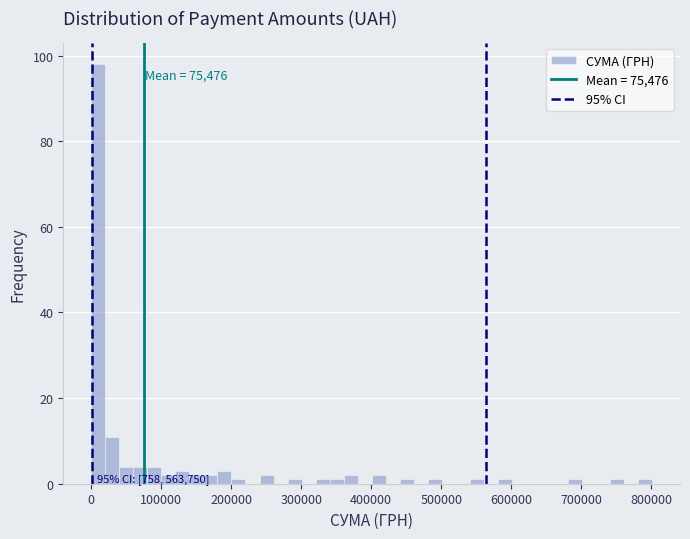

Around what value on the x-axis is the tallest bar? Give the approximate position of its centre, as read against the axis.

10000